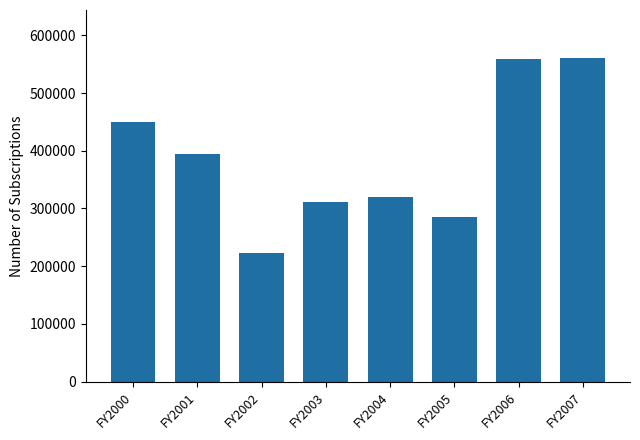

How many bars are there in total?

8